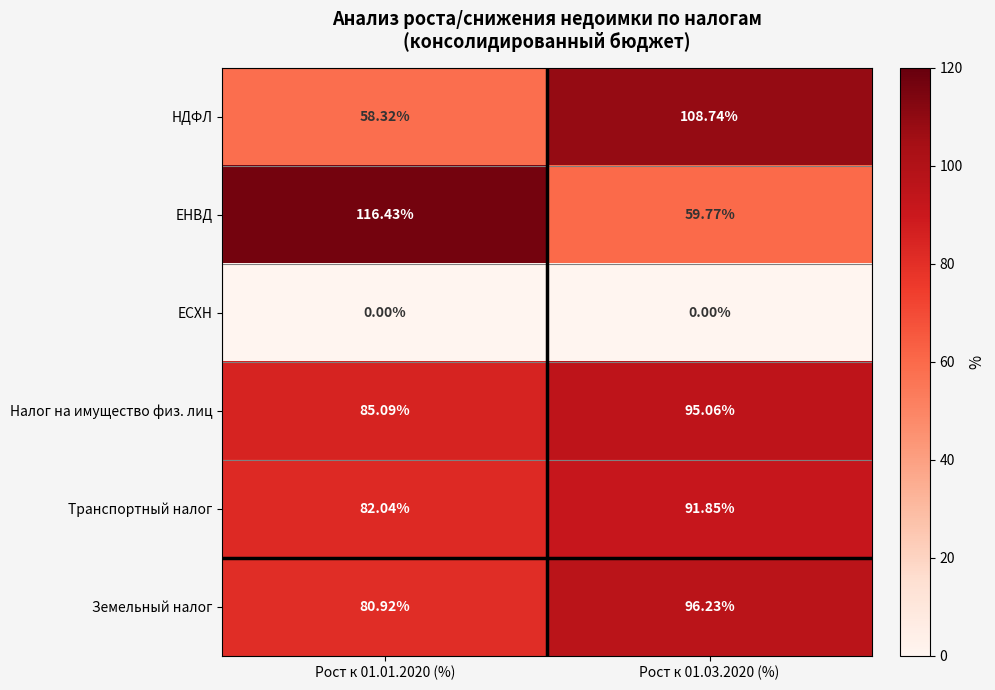

How many data points in Налог на имущество физ. лиц are above 95?

1